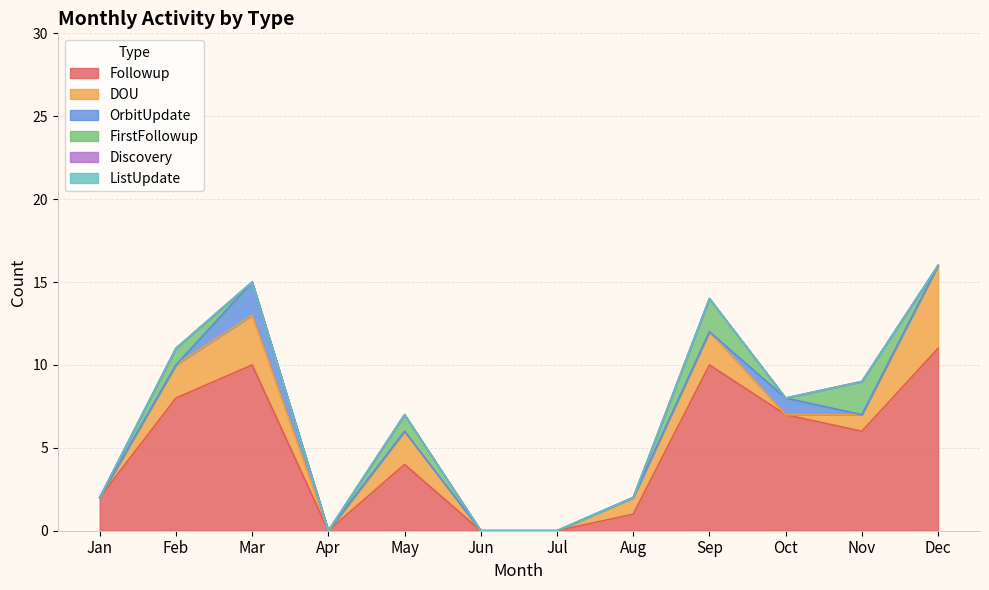

True or false: FirstFollowup and Followup intersect in this chart.

False